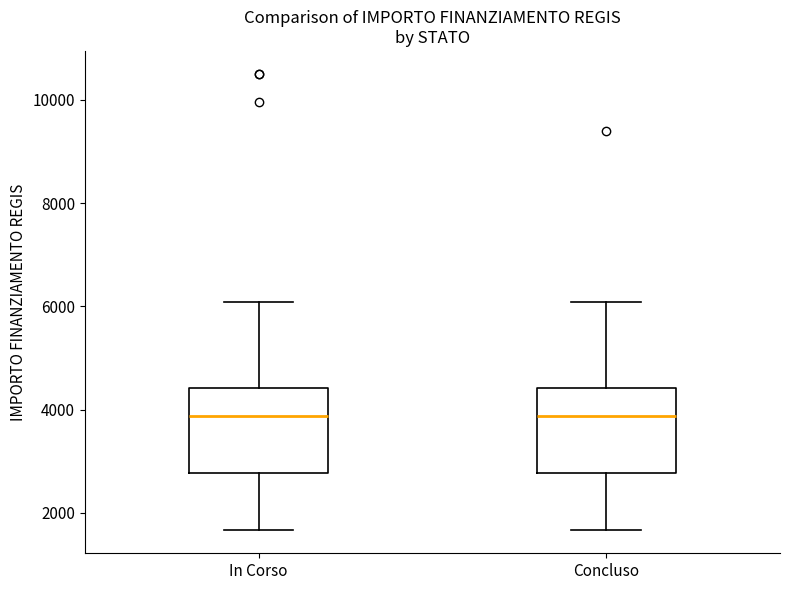

Reading left to right, transcribe this box plot: for each box, give where its median line is, the range the box spans, and where its two whiskers end, as read against the y-axis. The values are not printed on the chart, so give them approximately, as read against the axis.

In Corso: median 3800, box 2800 to 4400, whiskers 1600 to 6000
Concluso: median 3800, box 2800 to 4400, whiskers 1600 to 6000